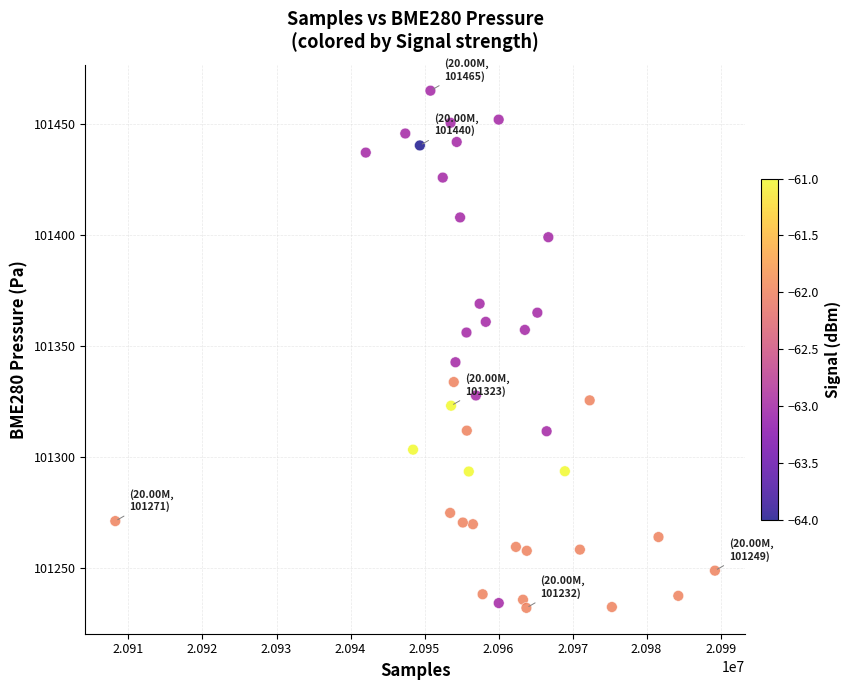

What is the range of Y values (max minus min)?

232.8